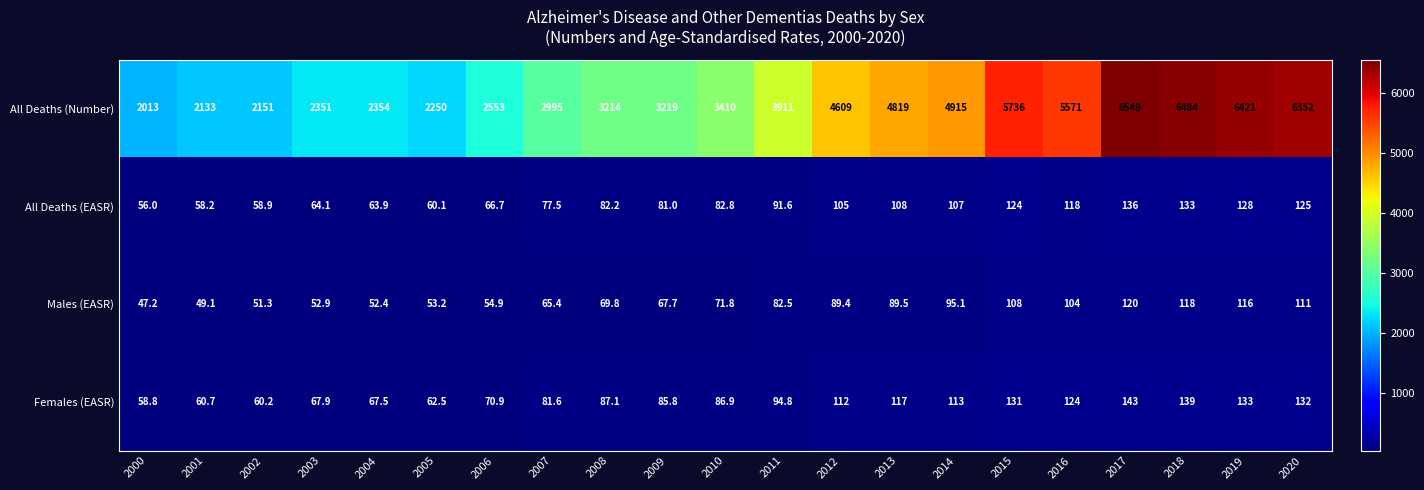

What is the lowest value of the Females (EASR) series?

58.8